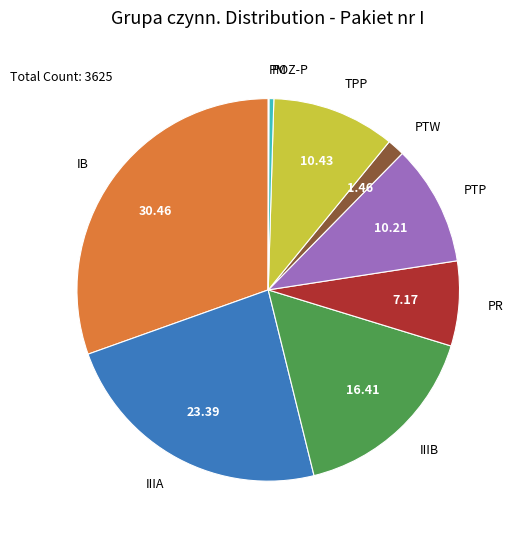

Is there any slice that represents more than half of the pie?

No